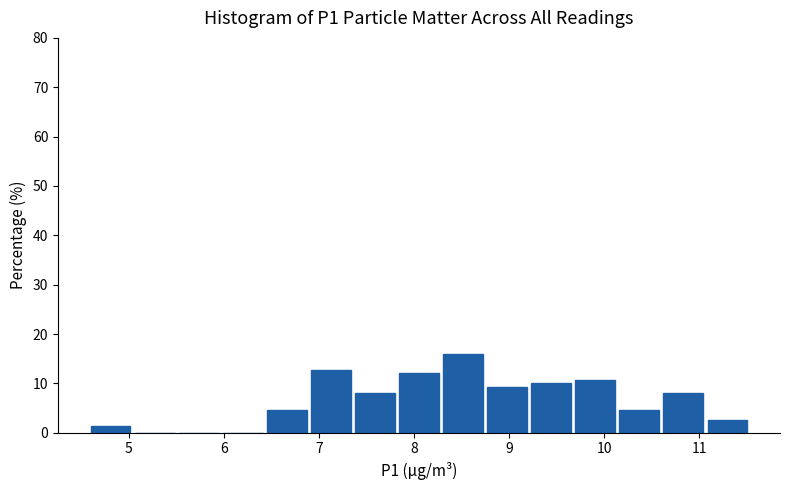

Over which range of the x-axis is the bar tallest?

8.3 to 8.8